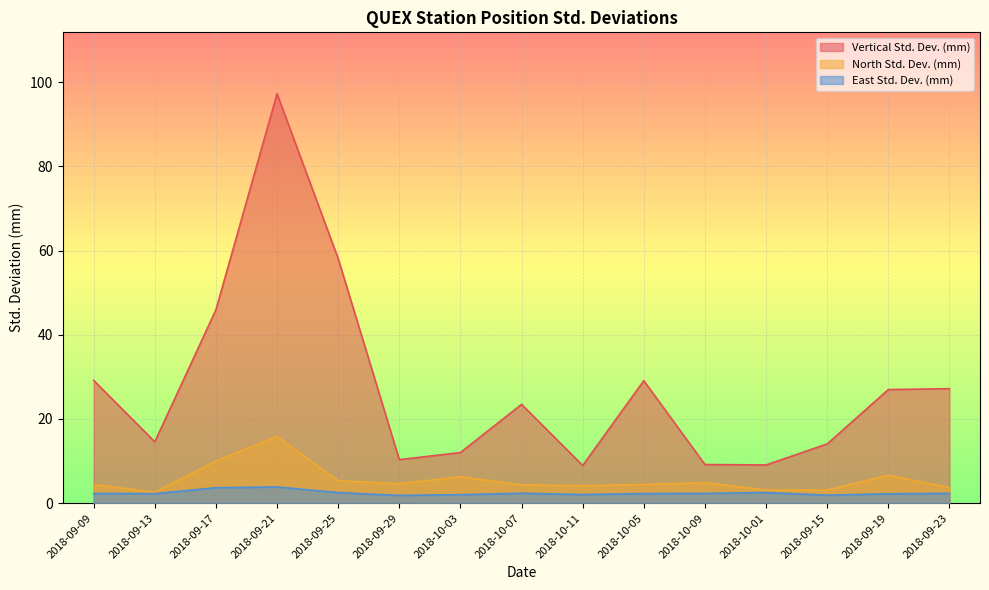

At 2018-09-19, list the series in order from smallest to largest.

East Std. Dev. (mm), North Std. Dev. (mm), Vertical Std. Dev. (mm)